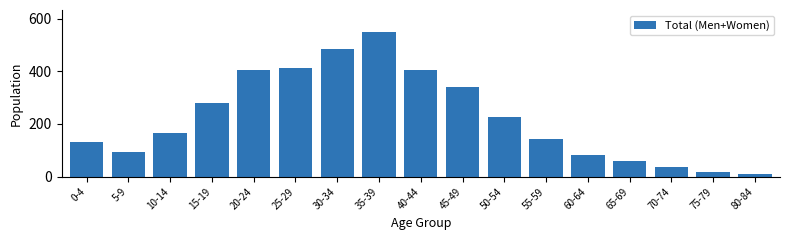

What is the label of the 15th bar from the left?

70-74